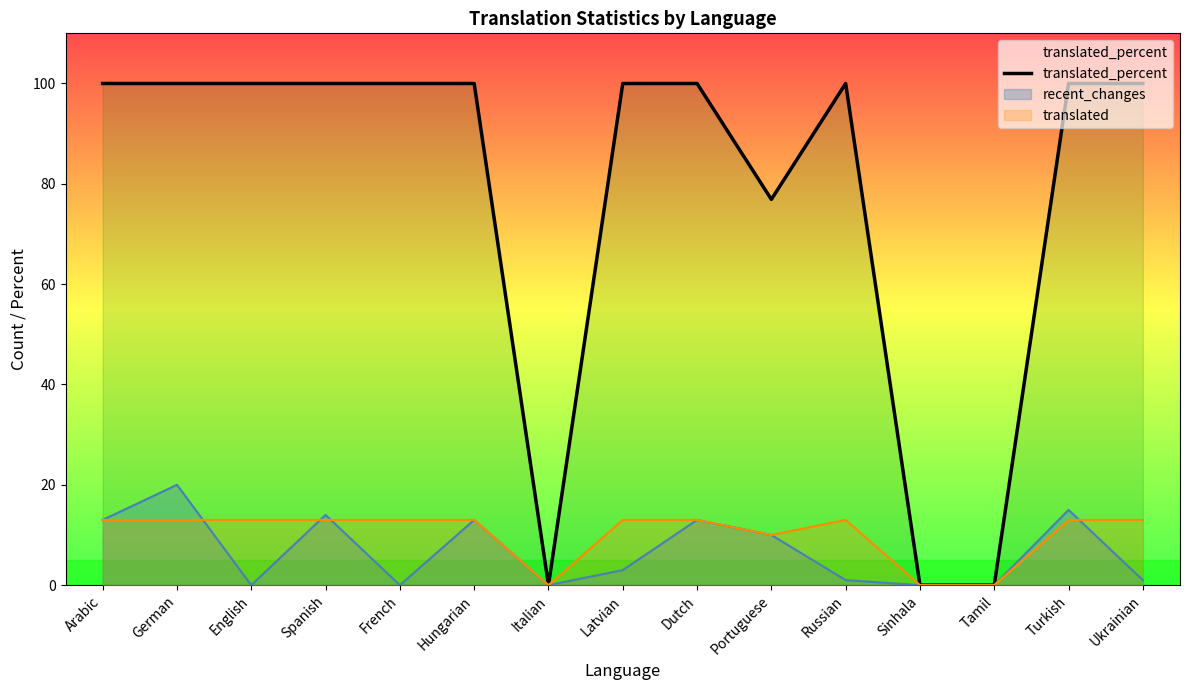

The chart shows a value of 100.0 at Hungarian. True or false?

True